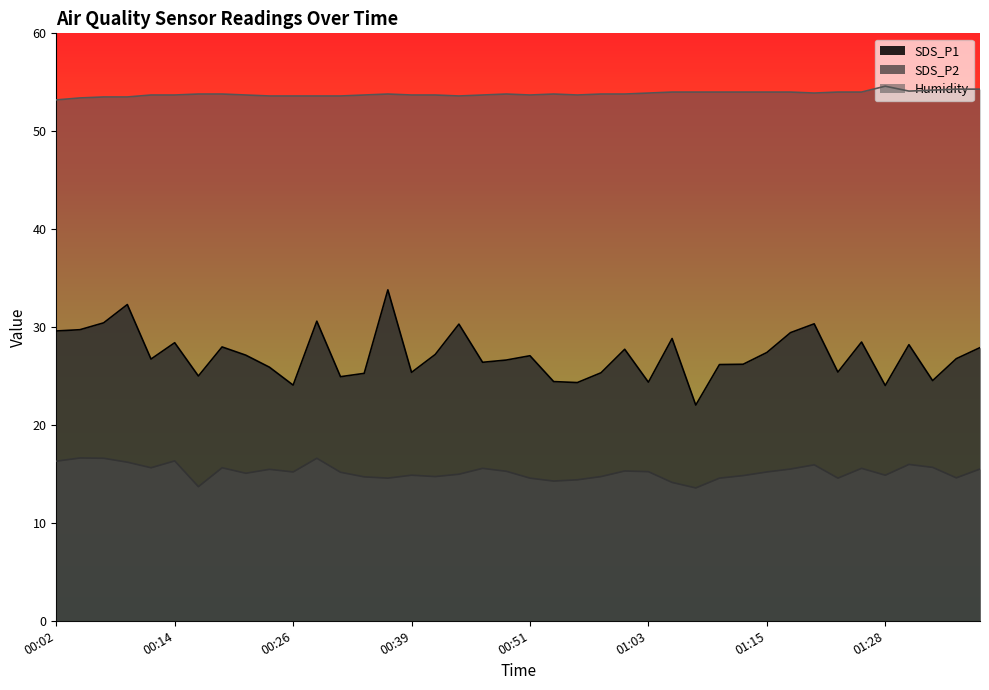

Reading right to left, list all the values displayed in this chart.

SDS_P1: 27.9	26.8	24.5	28.2	24.0	28.5	25.4	30.3	29.4	27.4	26.2	26.2	22.0	28.8	24.4	27.7	25.3	24.3	24.4	27.1	26.6	26.4	30.3	27.2	25.4	33.8	25.3	24.9	30.6	24.1	25.9	27.1	28.0	25.0	28.4	26.7	32.3	30.4	29.7	29.6
SDS_P2: 15.5	14.6	15.7	16.0	14.9	15.6	14.6	15.9	15.5	15.2	14.8	14.6	13.6	14.1	15.2	15.3	14.7	14.4	14.3	14.6	15.3	15.6	15.0	14.7	14.9	14.6	14.7	15.2	16.6	15.2	15.5	15.1	15.6	13.7	16.3	15.6	16.2	16.6	16.6	16.3
Humidity: 54.3	54.3	54.2	54.1	54.6	54.0	54.0	53.9	54.0	54.0	54.0	54.0	54.0	54.0	53.9	53.8	53.8	53.7	53.8	53.7	53.8	53.7	53.6	53.7	53.7	53.8	53.7	53.6	53.6	53.6	53.6	53.7	53.8	53.8	53.7	53.7	53.5	53.5	53.4	53.2